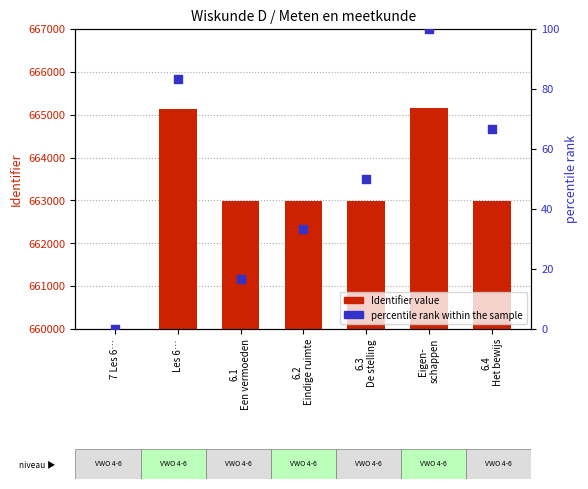

Which series has the largest total across all categories?

Identifier (numeric)